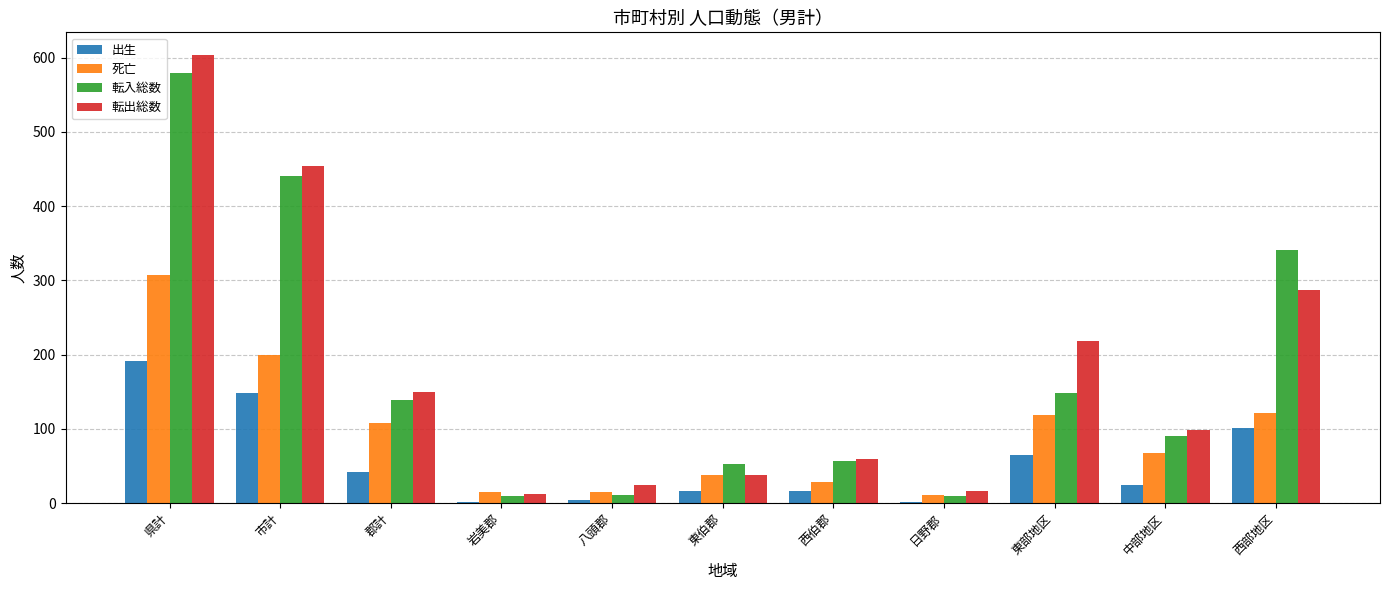

What is the total value across all series at 西伯郡?

162